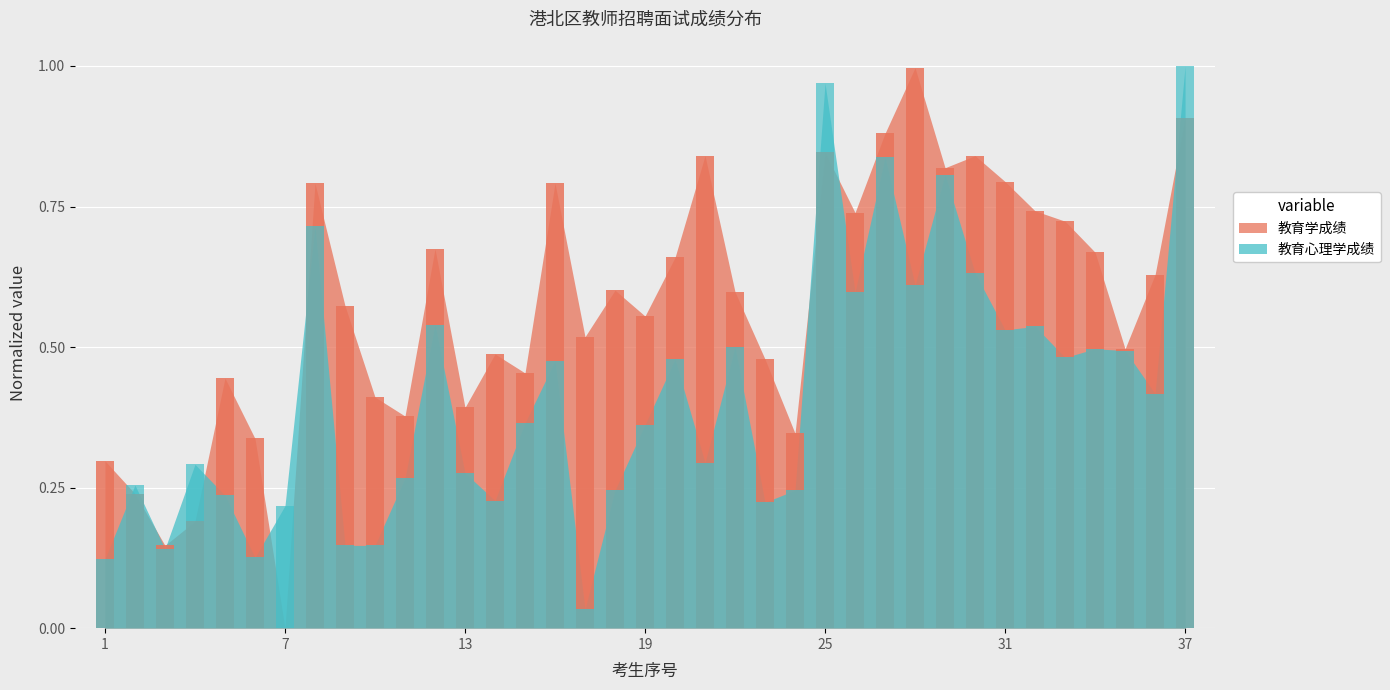

Which series has the largest total across all categories?

教育学成绩